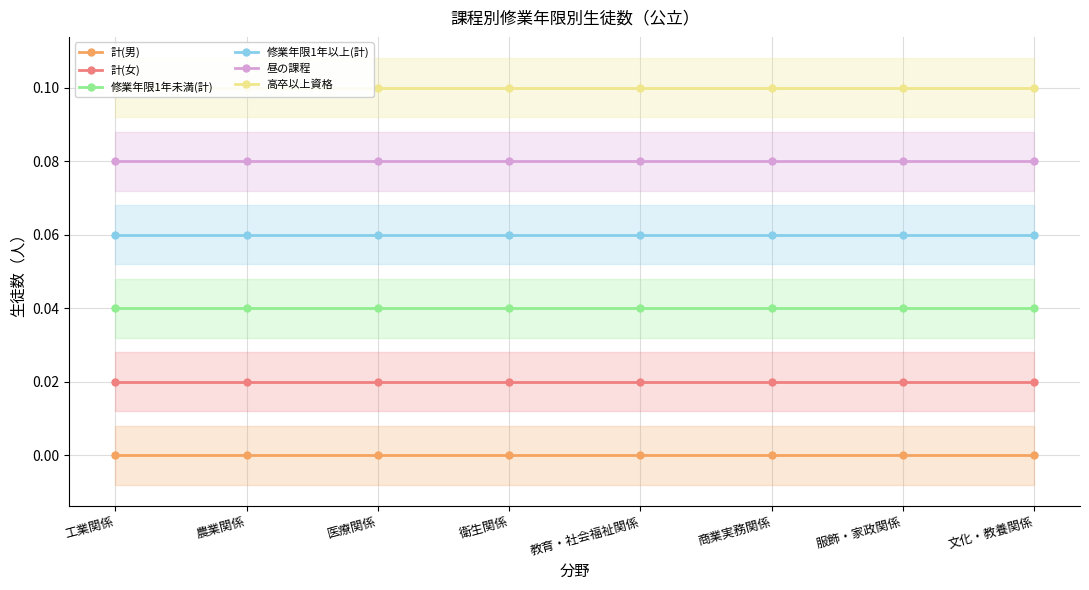

Between 商業実務関係 and 工業関係, which is larger?

商業実務関係